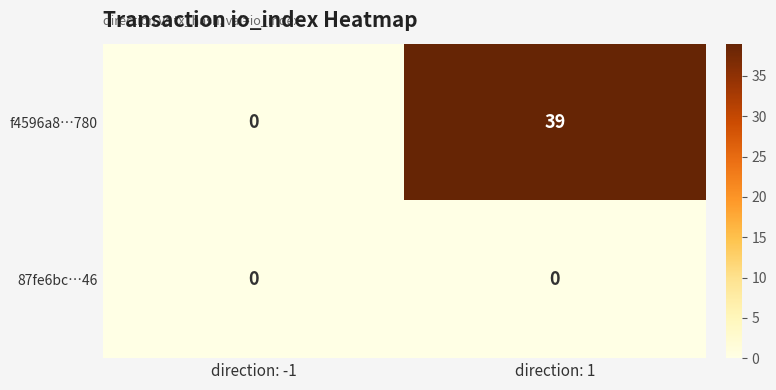

Rank the series at direction: 1 from highest to lowest value.

f4596a8…780, 87fe6bc…46